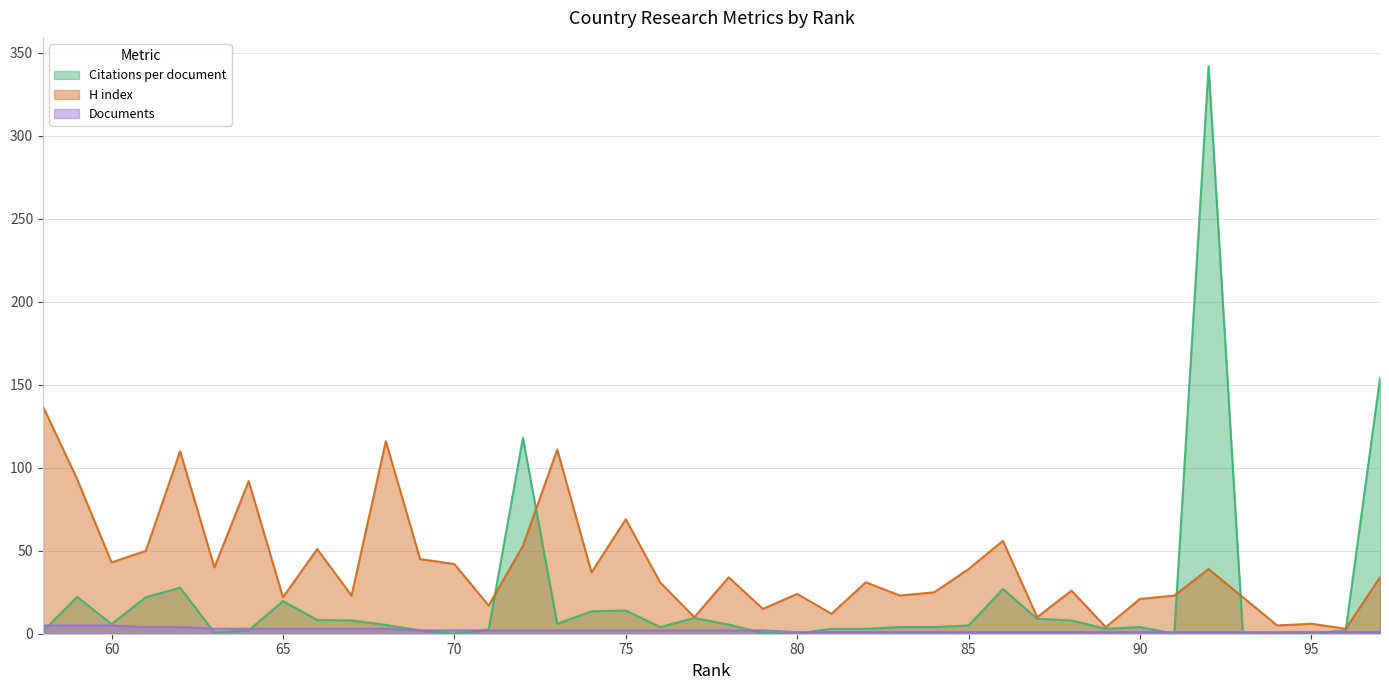

The Citations per document series shows 205.6 at 80. True or false?

False